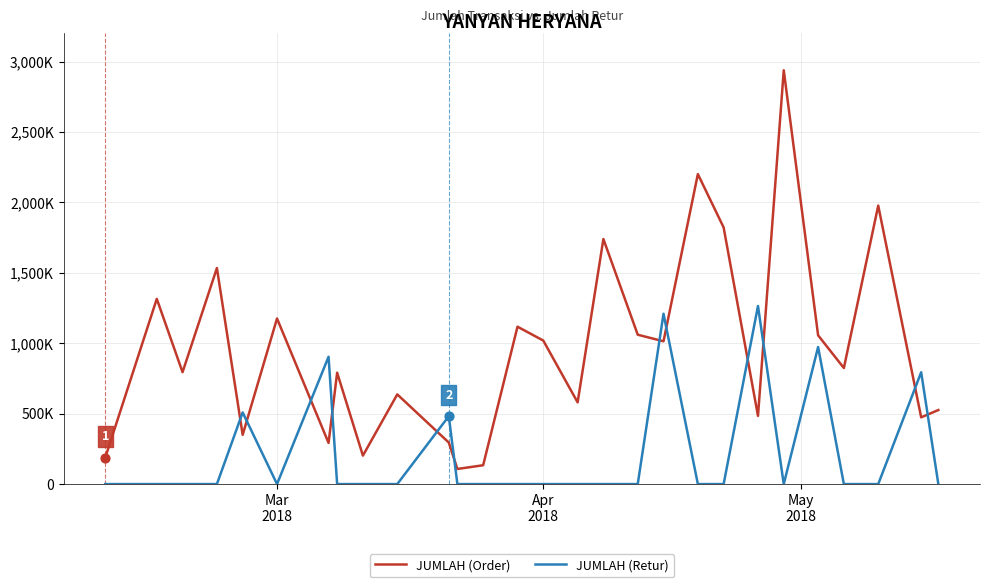

Which series has the largest total across all categories?

JUMLAH (Order)